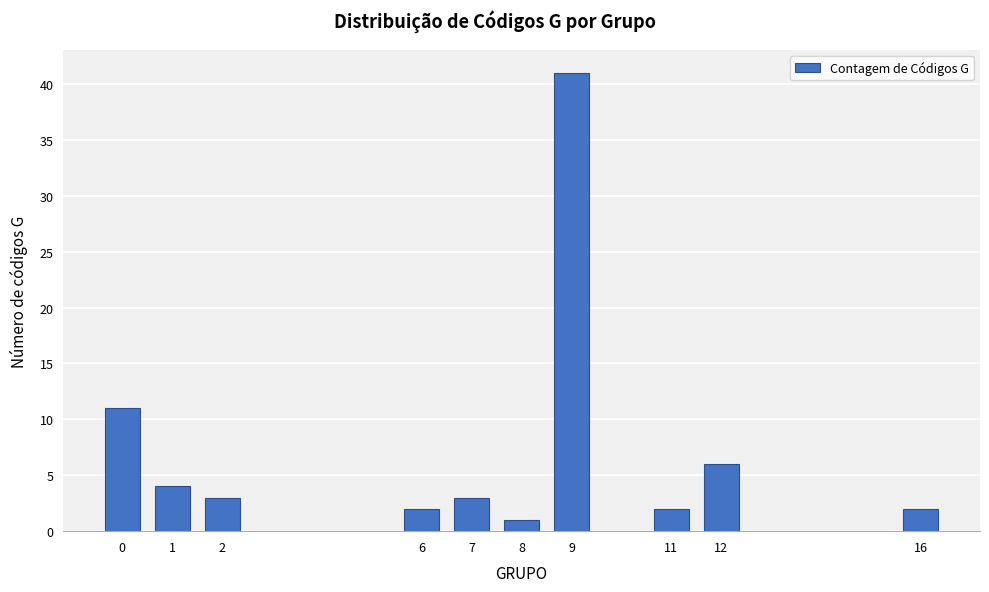

Reading right to left, transcribe all the data shown in this chart.

16=2	12=6	11=2	9=41	8=1	7=3	6=2	2=3	1=4	0=11